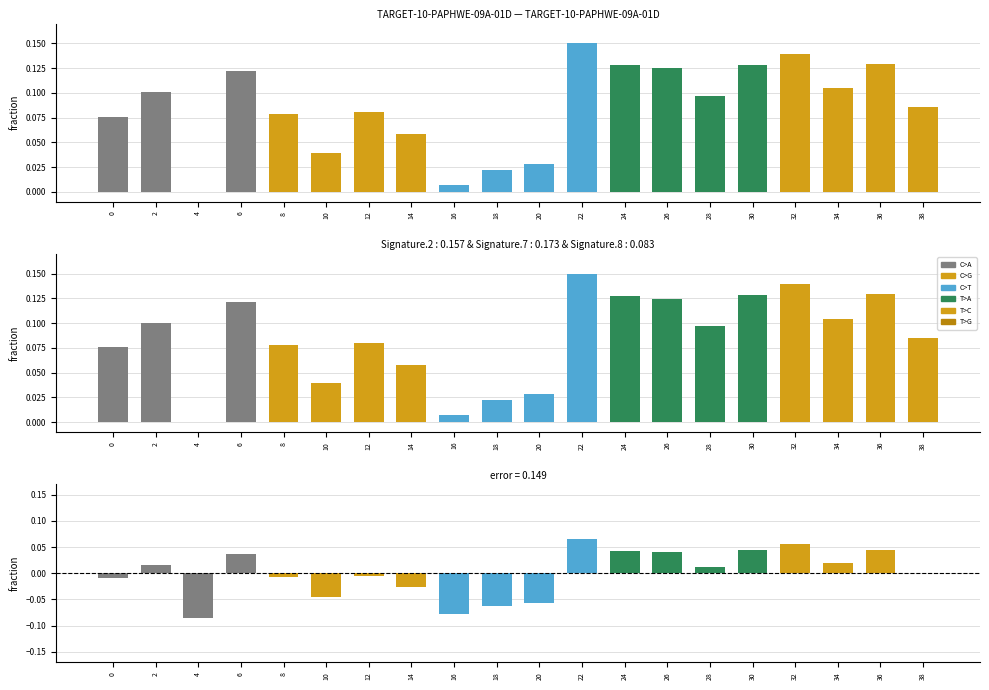

How many positive values are there?

11